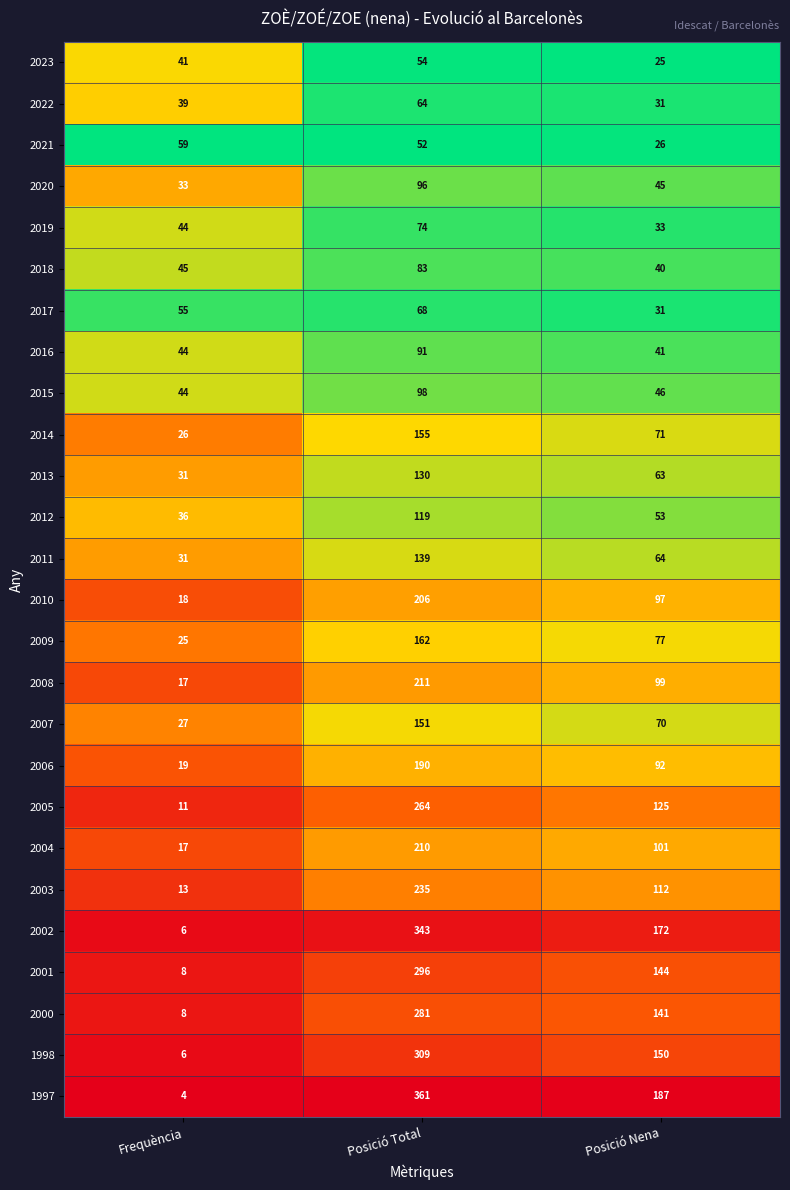

What is the total value across all series at Frequència?

707